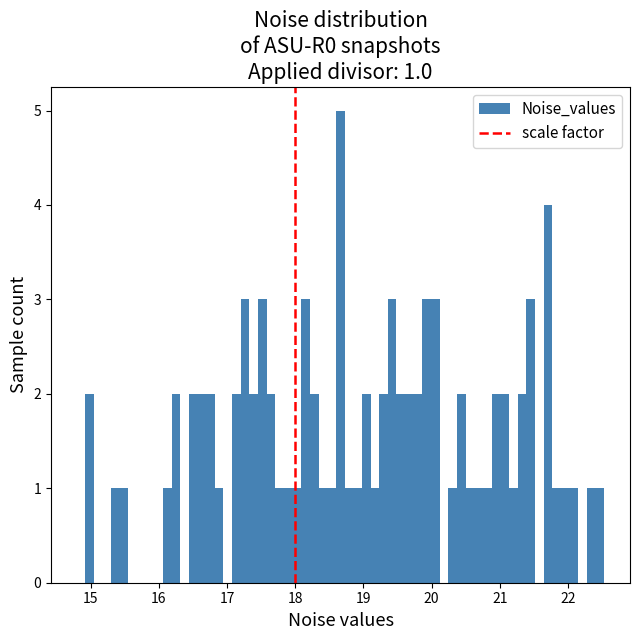

Around what value on the x-axis is the tallest bar? Give the approximate position of its centre, as read against the axis.

18.7